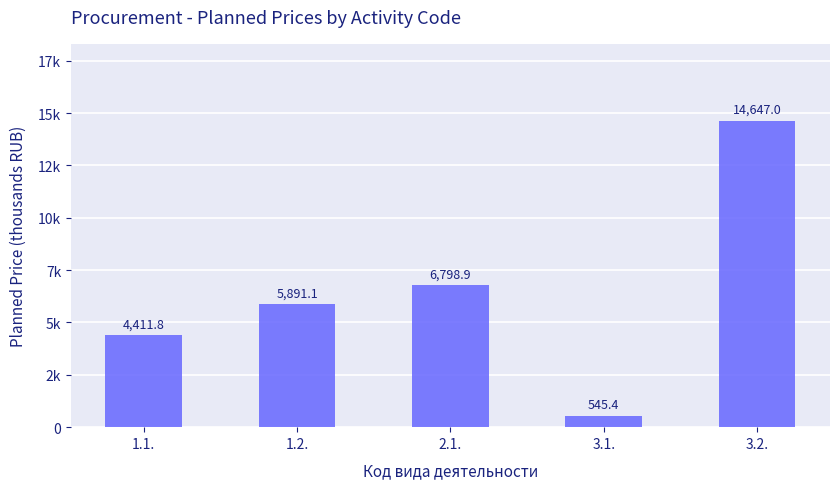

True or false: the data shows 5891.1 at 1.2..

True